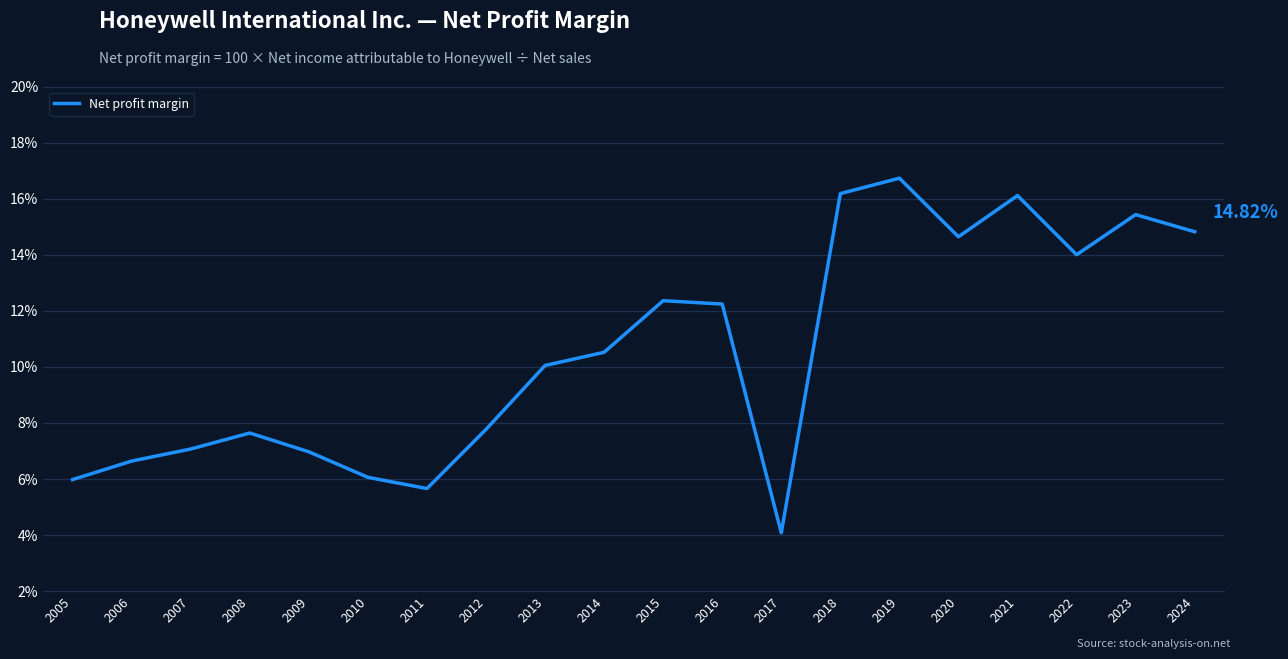

What is the average value?

10.5